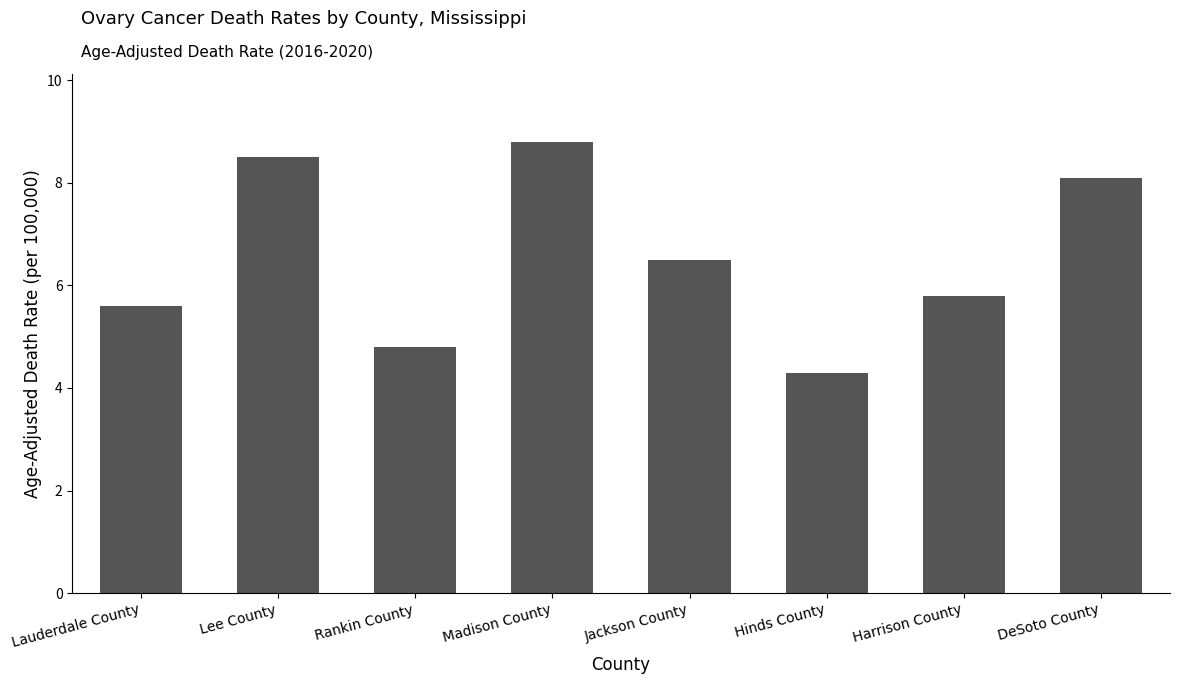

At which label is the value closest to 6?

Harrison County